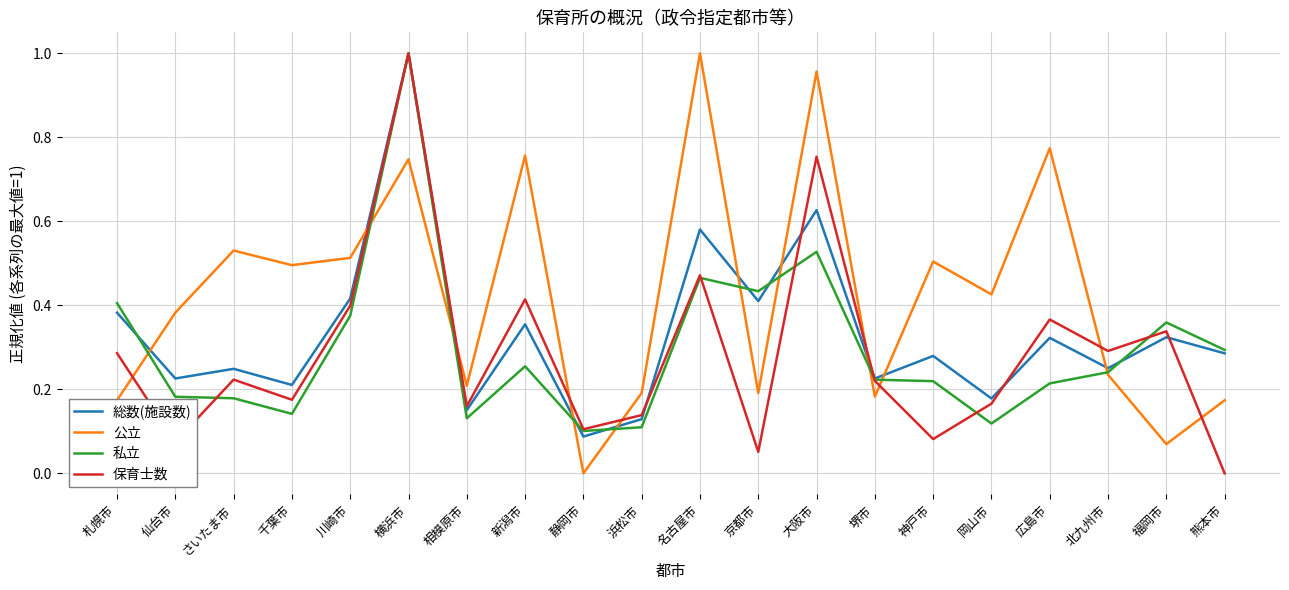

At which label does 保育士数 reach its peak?

横浜市